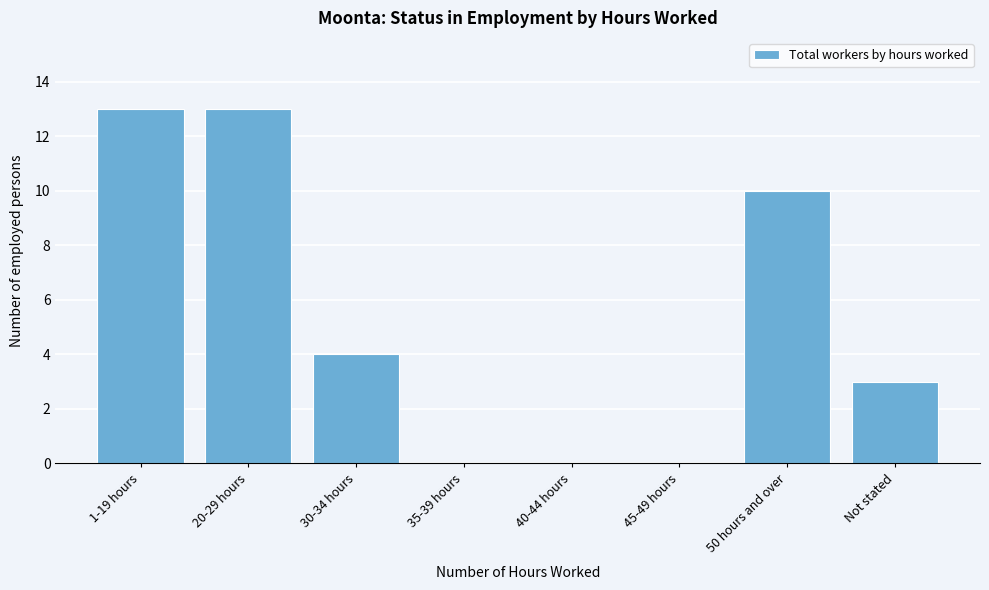

Reading right to left, extract all data points from this chart.

Not stated=3	50 hours and over=10	45-49 hours=0	40-44 hours=0	35-39 hours=0	30-34 hours=4	20-29 hours=13	1-19 hours=13